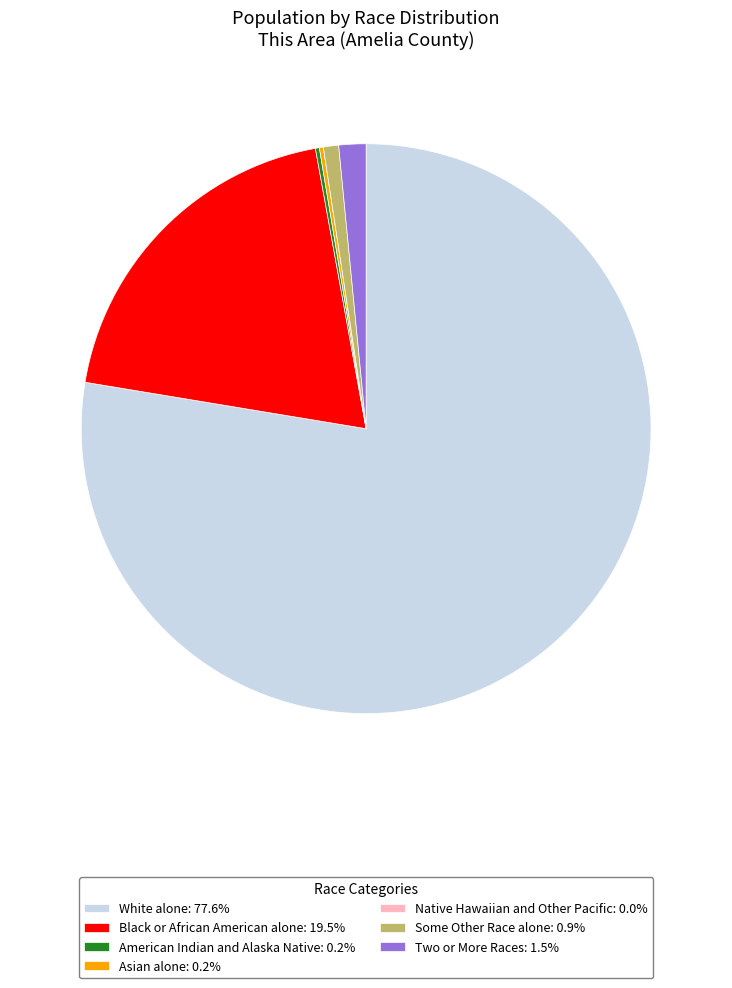

Combined, do Two or More Races: 1.5% and Black or African American alone: 19.5% account for over 50%?

No